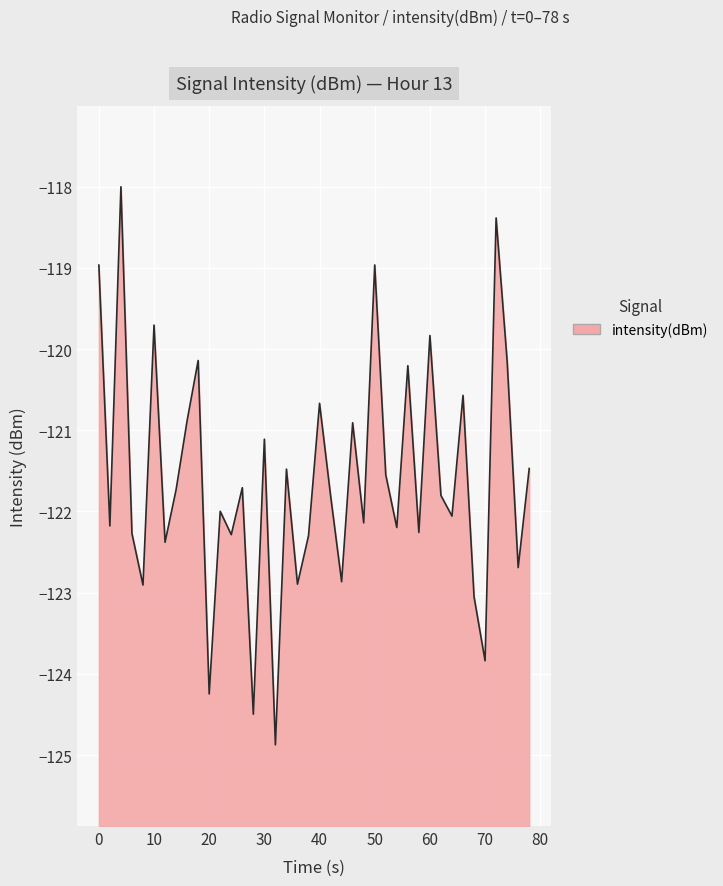

Is it true that the value at 60 is -119.8?

True